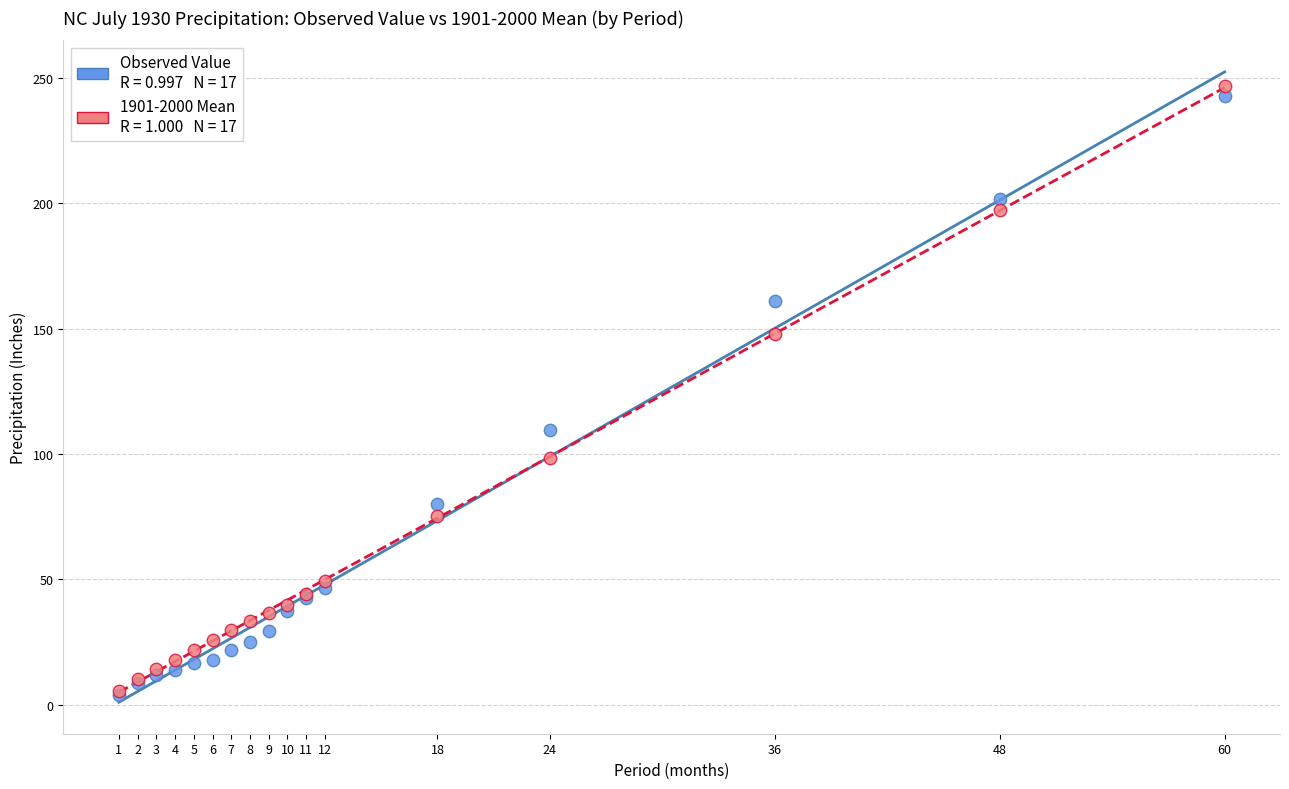

Across all series, what Y value is closest to 125?

109.5